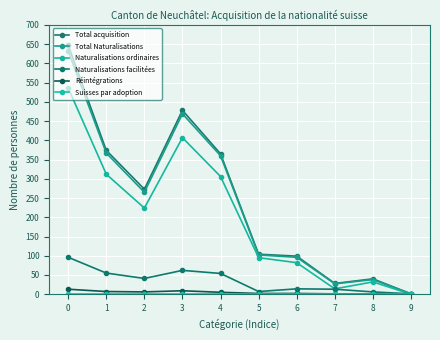

True or false: Total acquisition and Total Naturalisations cross at least once.

False